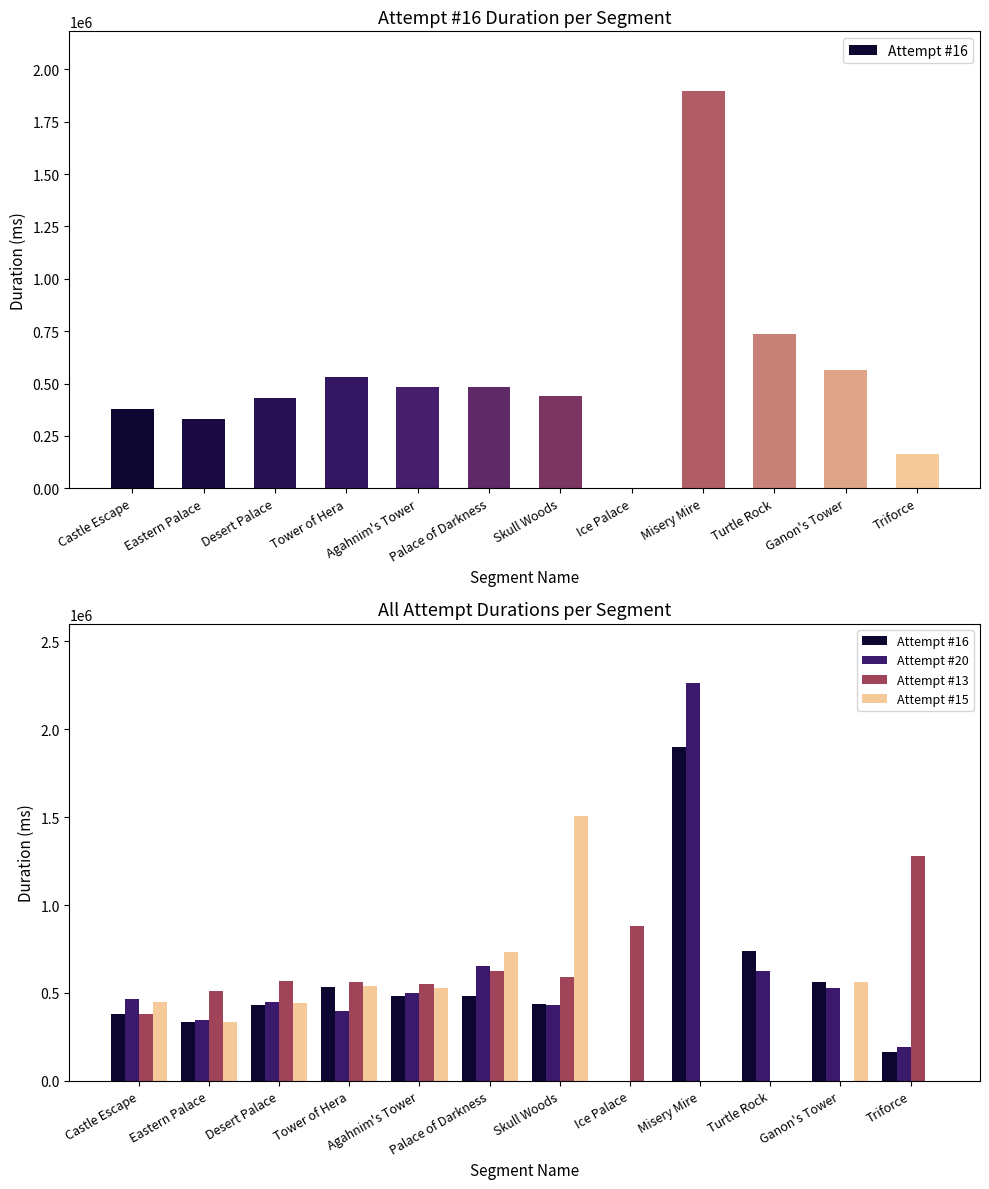

Are the bars grouped side by side (vs. stacked)?

Yes